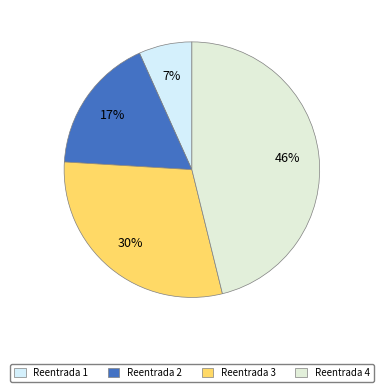

Which slice is the smallest?

Reentrada 1